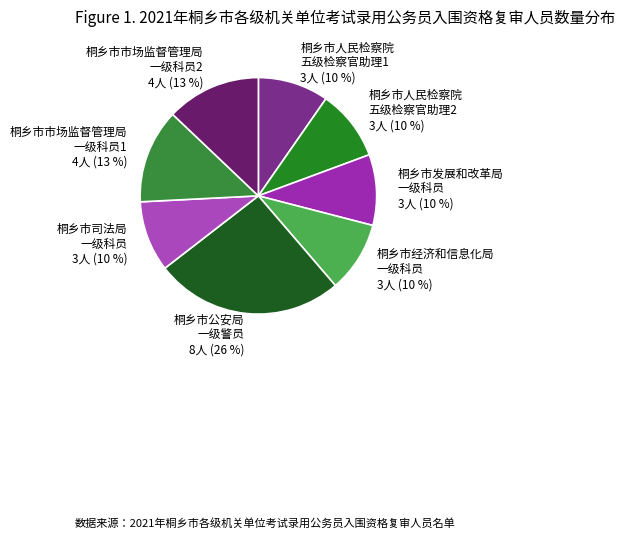

To the nearest percent, what portion does 桐乡市经济和信息化局 一级科员 represent?

10%